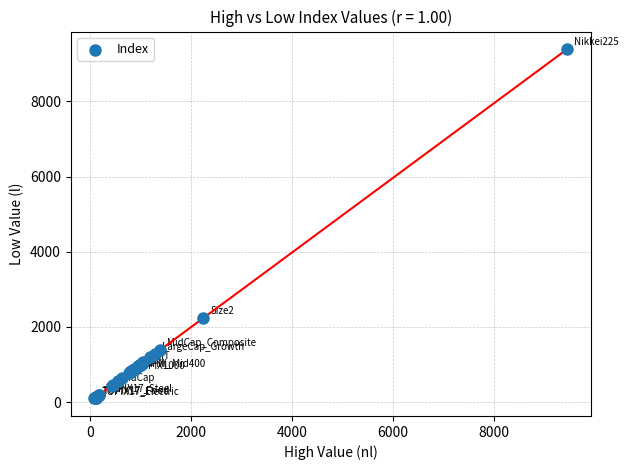

What Y value in the scatter plot is closest to 4744?

2237.7